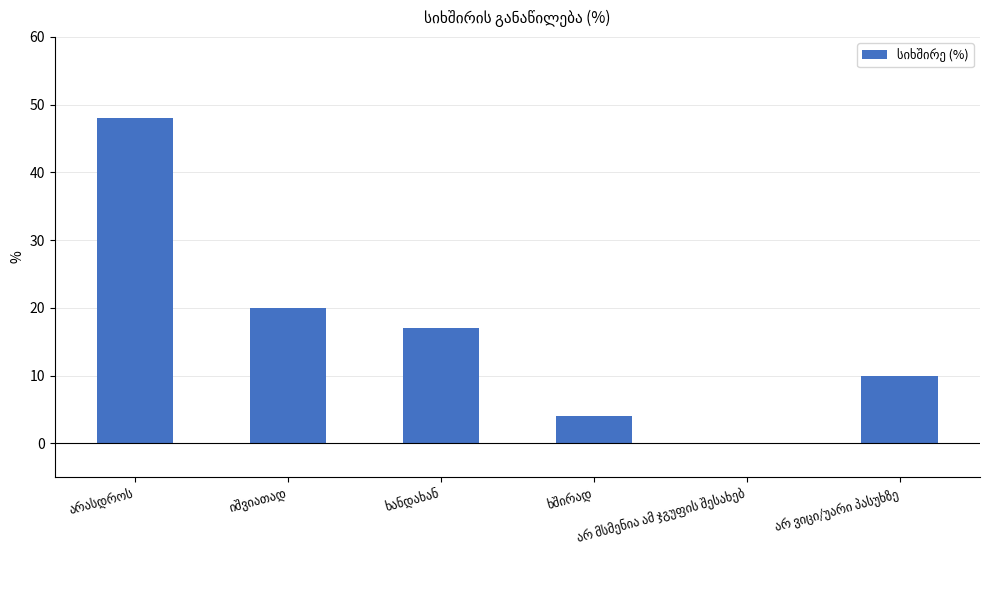

How many data points does each series have?

6